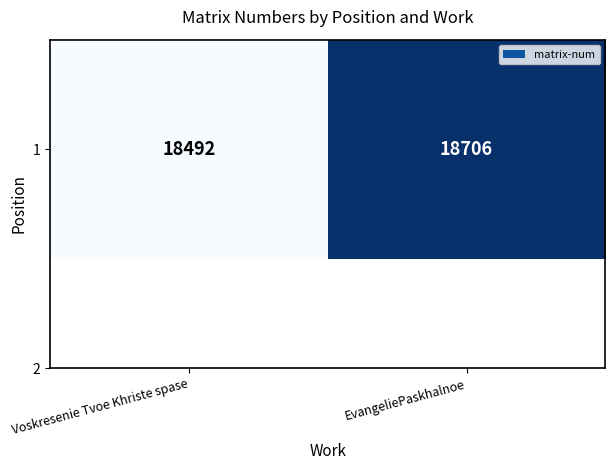

Reading left to right, list all the values displayed in this chart.

18492	18706